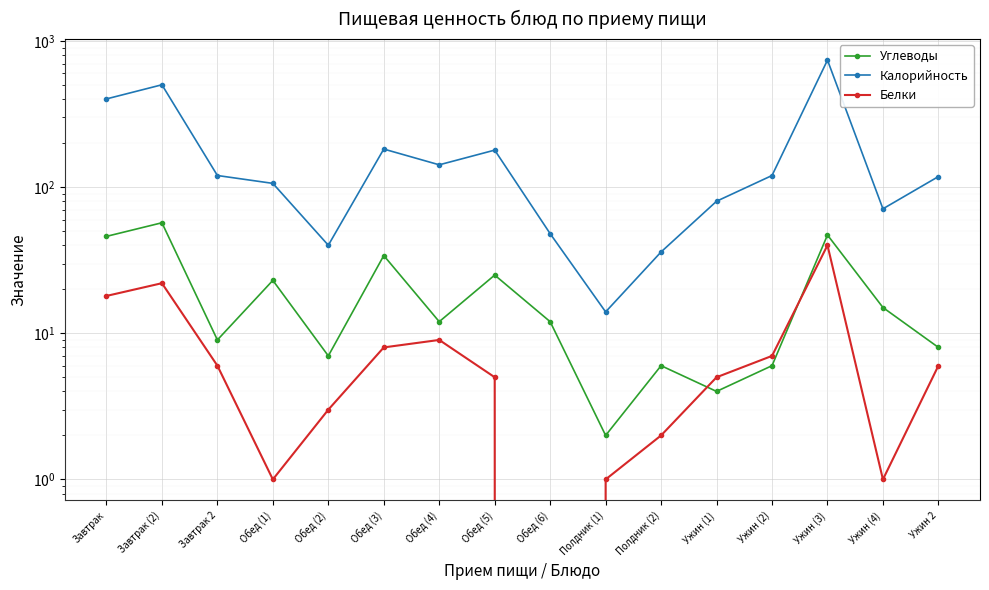

Is it true that Калорийность equals 36 at Ужин (1)?

False